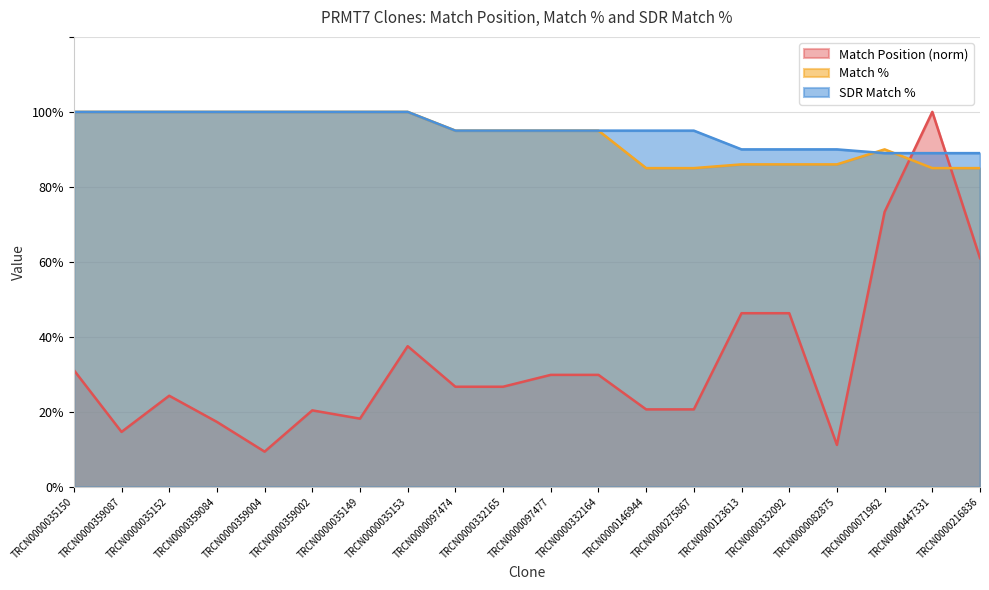

Which series has the largest total across all categories?

SDR Match %